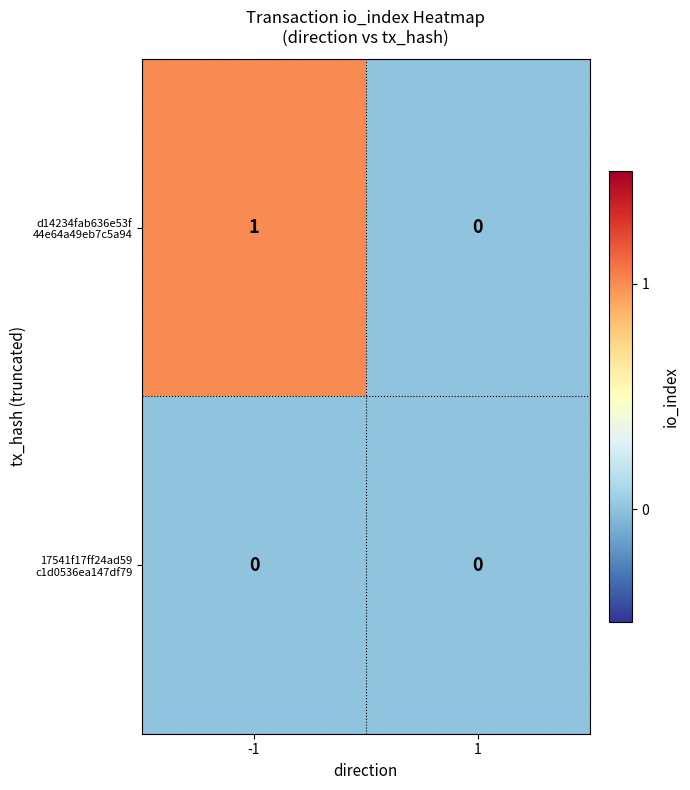

List the series in order of their overall mean, highest first.

d14234fab636e53f 44e64a49eb7c5a94, 17541f17ff24ad59 c1d0536ea147df79